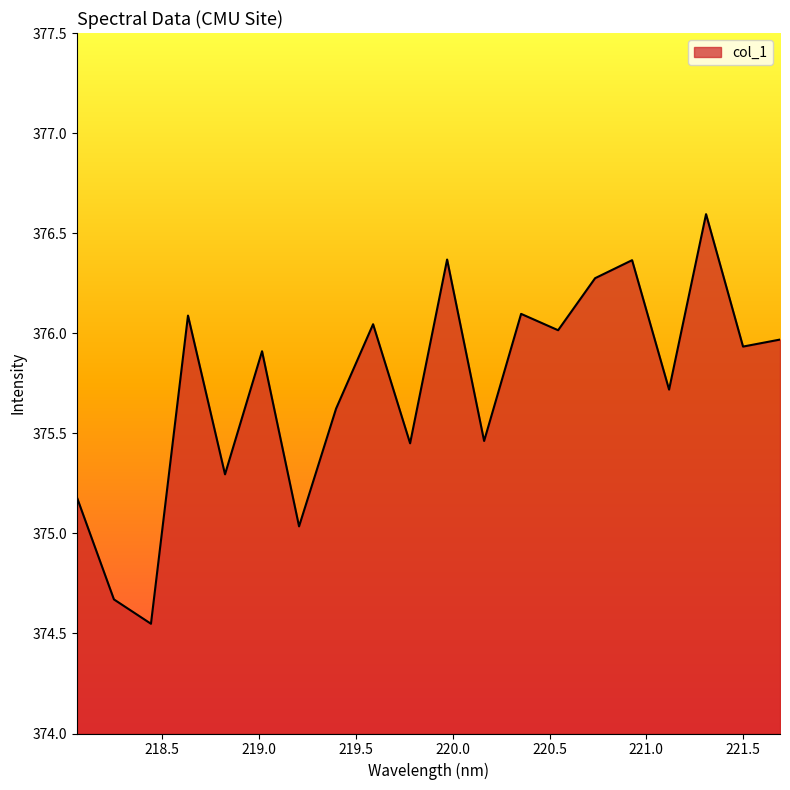

What is the difference between the maximum and minimum values?

2.0